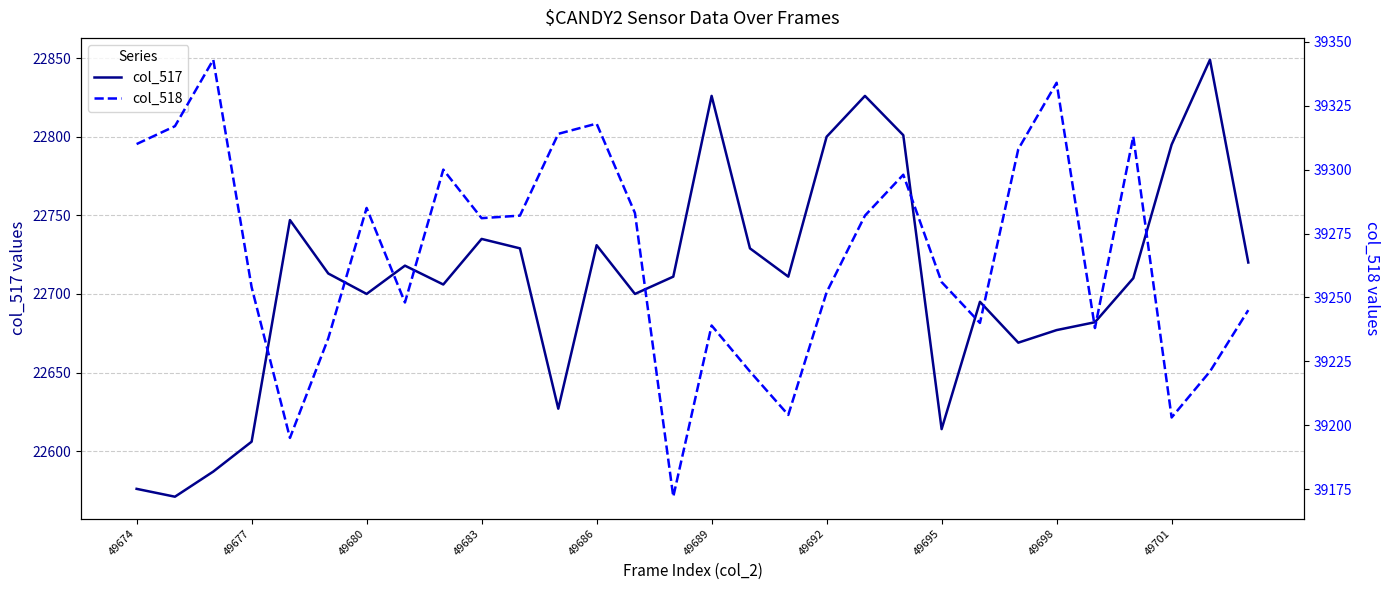

Which series has the largest total across all categories?

col_518